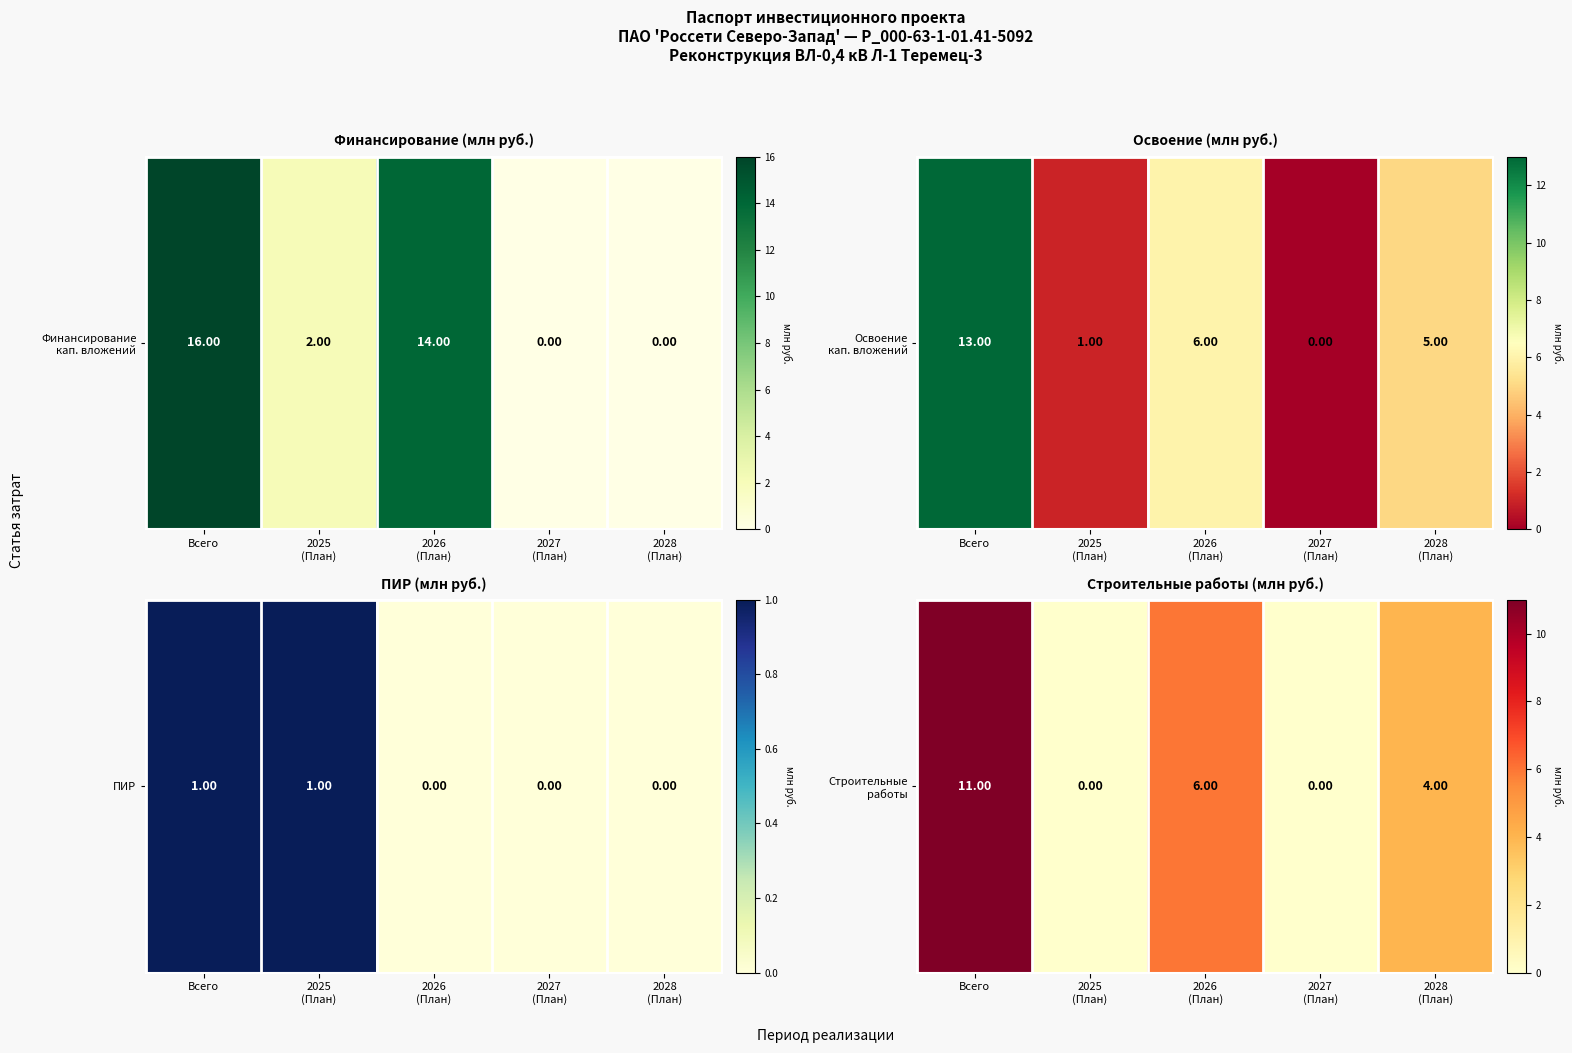

The chart shows a value of 11 at Всего. True or false?

True